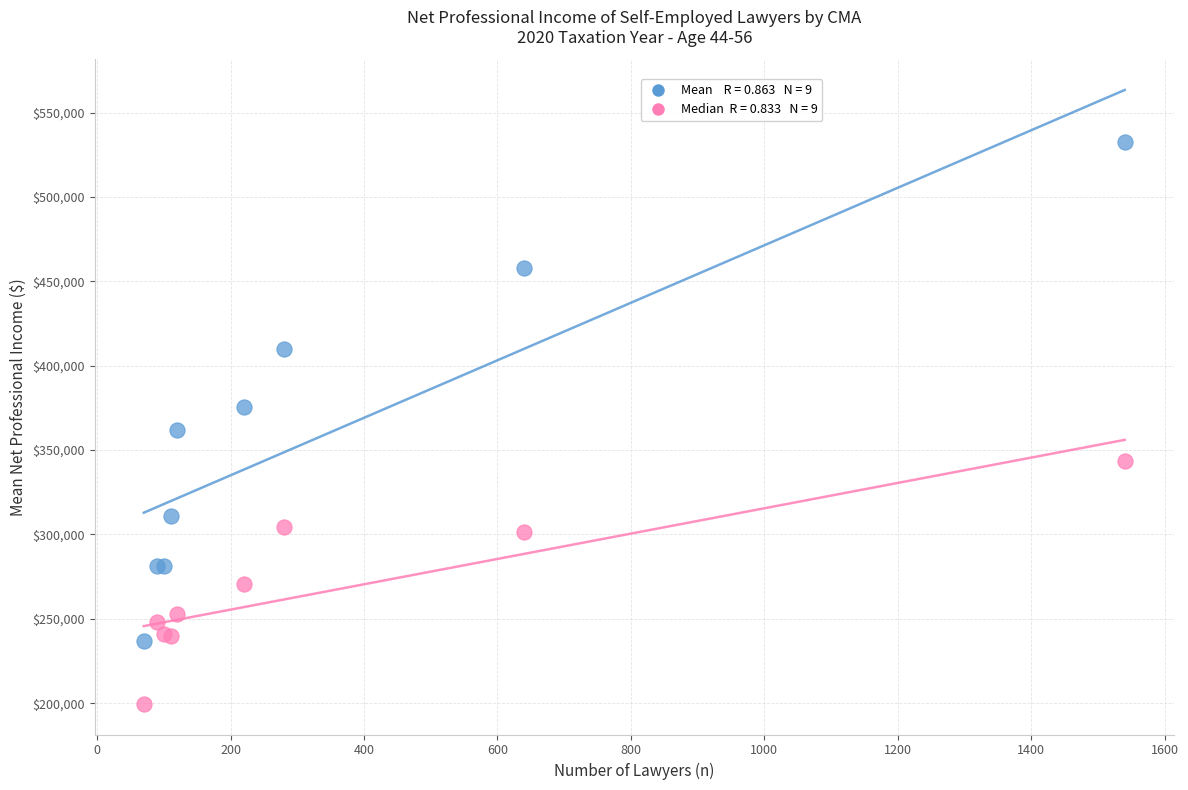

Across all series, what Y value is closest to 366010?

362000